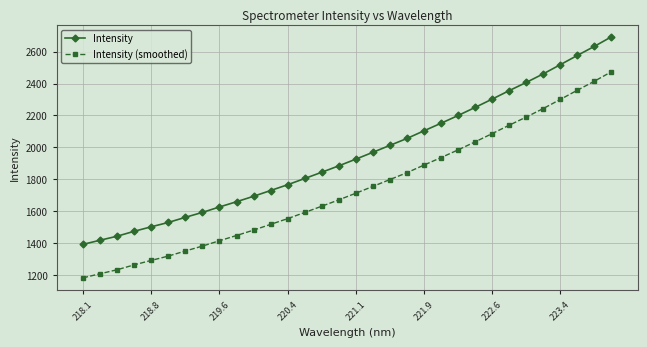

List the series in order of their overall mean, highest first.

Intensity, Intensity (smoothed)